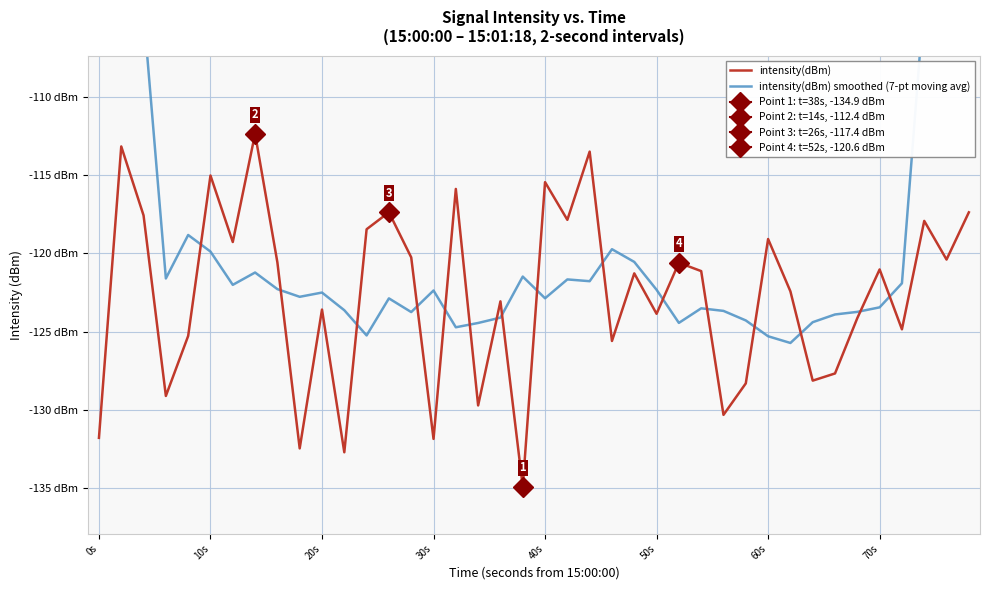

What is the sum of all intensity(dBm) smoothed (7-pt moving avg) values?

-4698.2